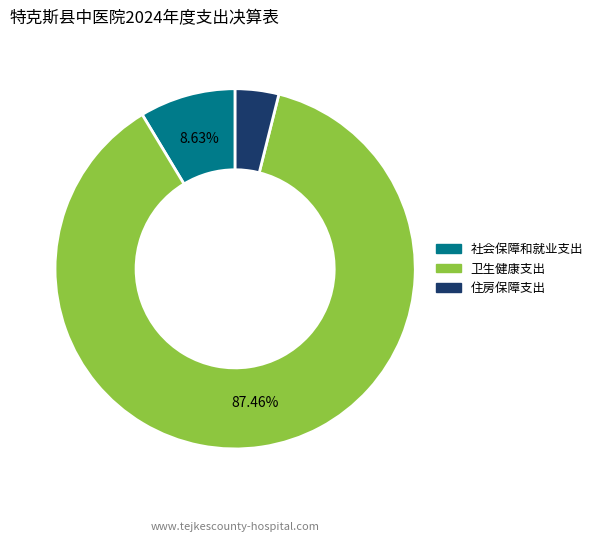

To the nearest percent, what is the combined percentage of 住房保障支出 and 卫生健康支出?

91%